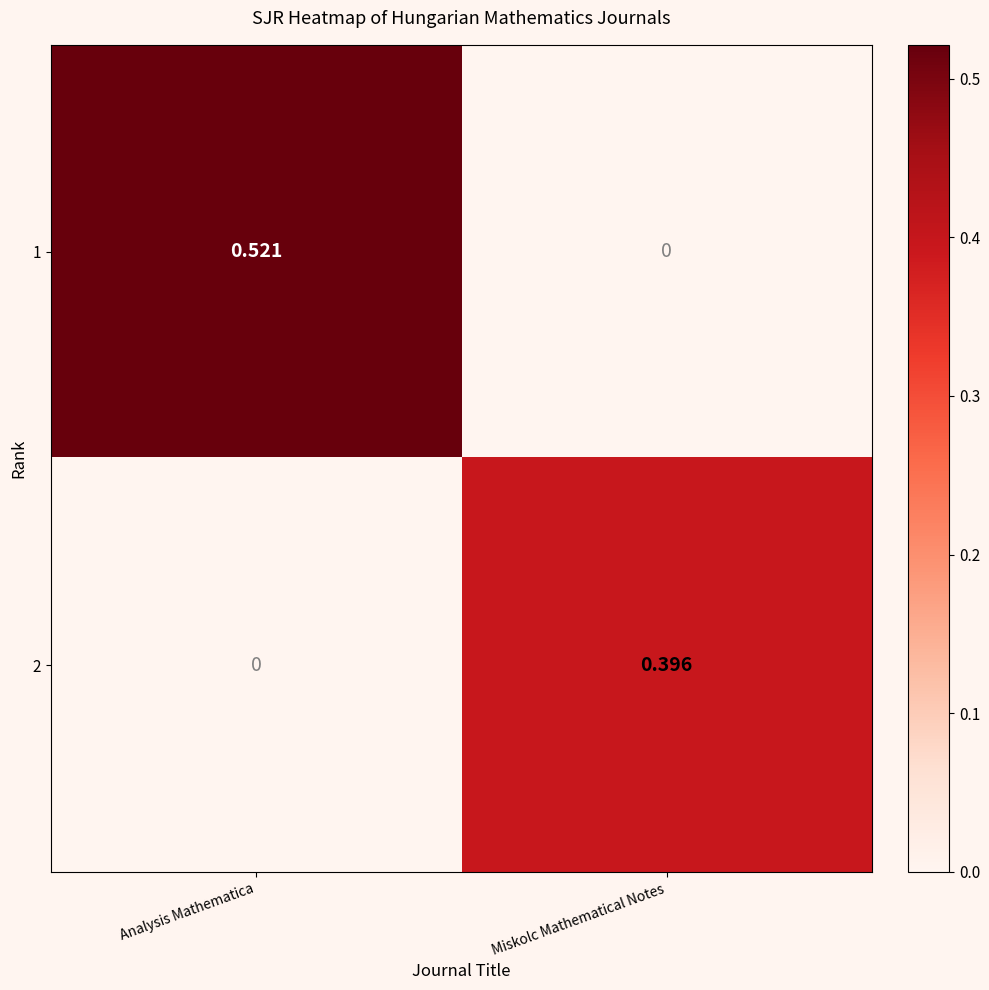

At which label does 1 reach its peak?

Analysis Mathematica